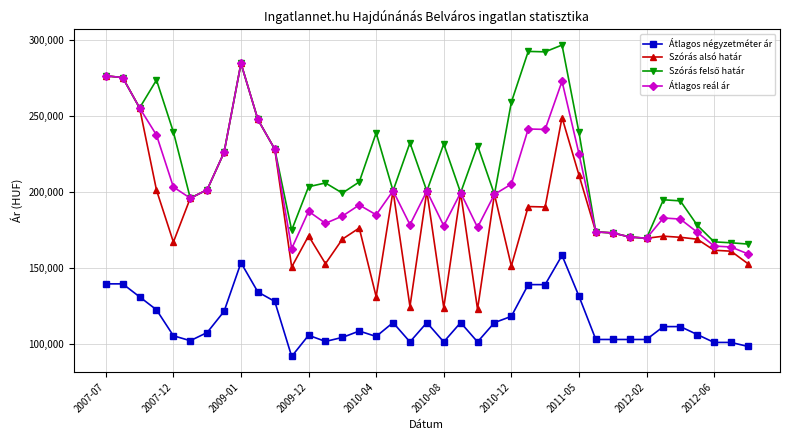

At how many categories does at least one series exceed 133075?

39